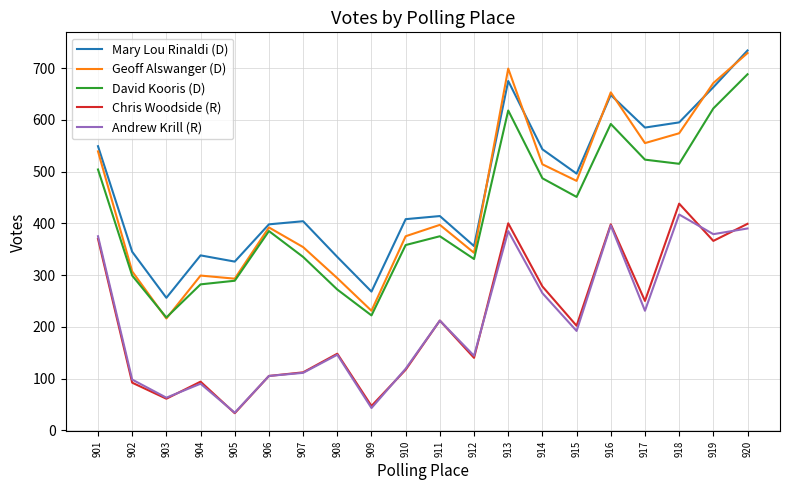

True or false: Andrew Krill (R) and David Kooris (D) cross at least once.

False